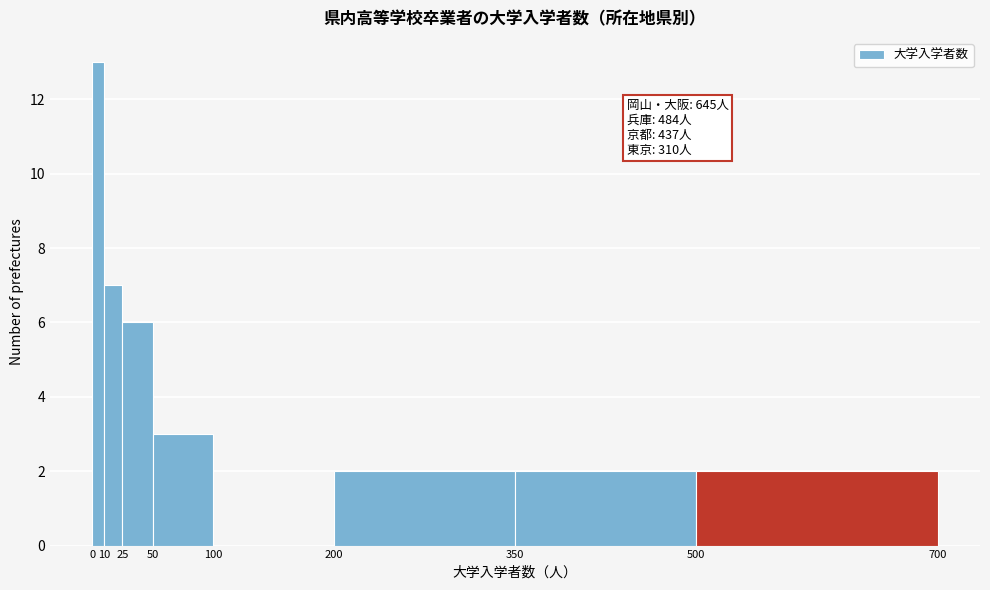

Which range on the x-axis has the tallest bar?

0 to 10